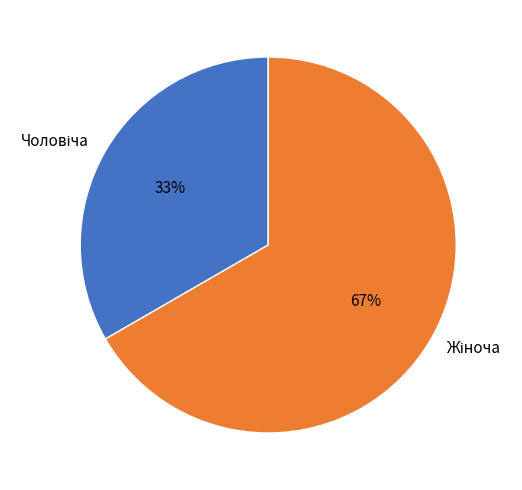

Does any single category account for the majority?

Yes